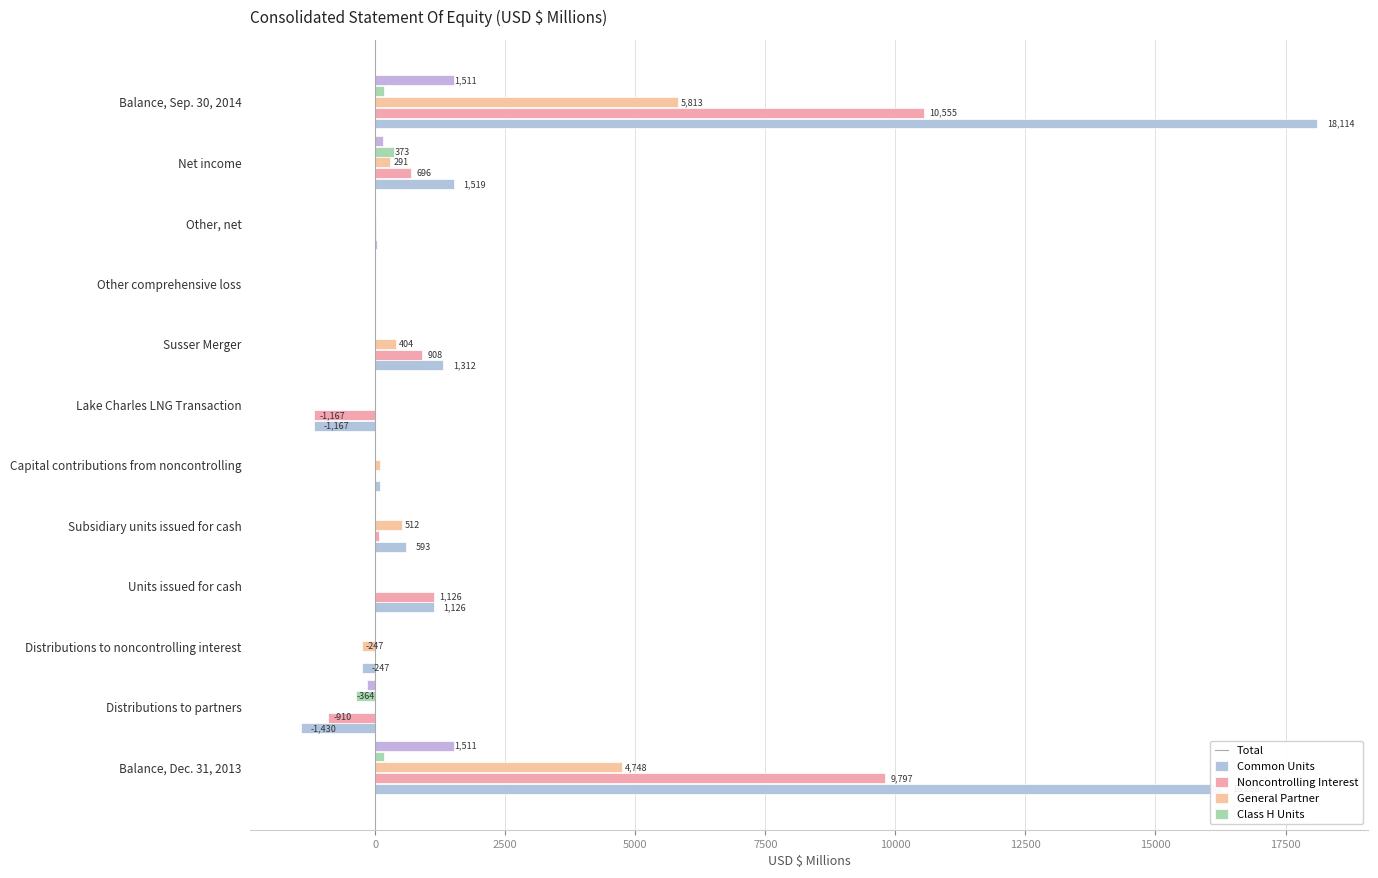

How many values in Total are below zero?

4